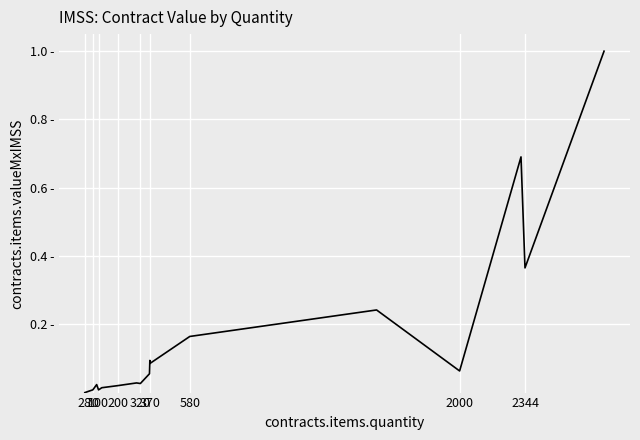

True or false: the data has more than 0 interior local peaks.

True